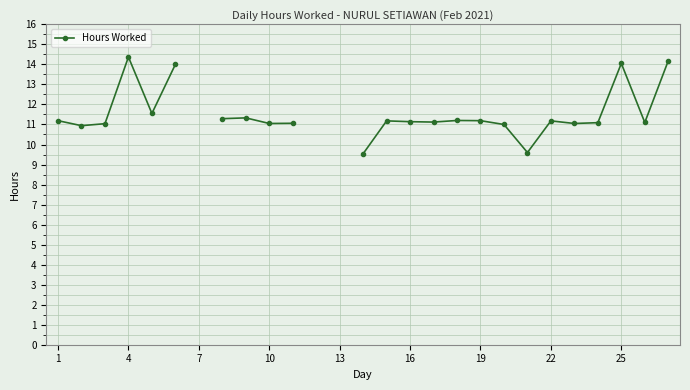

What is the ratio of the value at 22 to the value at 1?

1.0